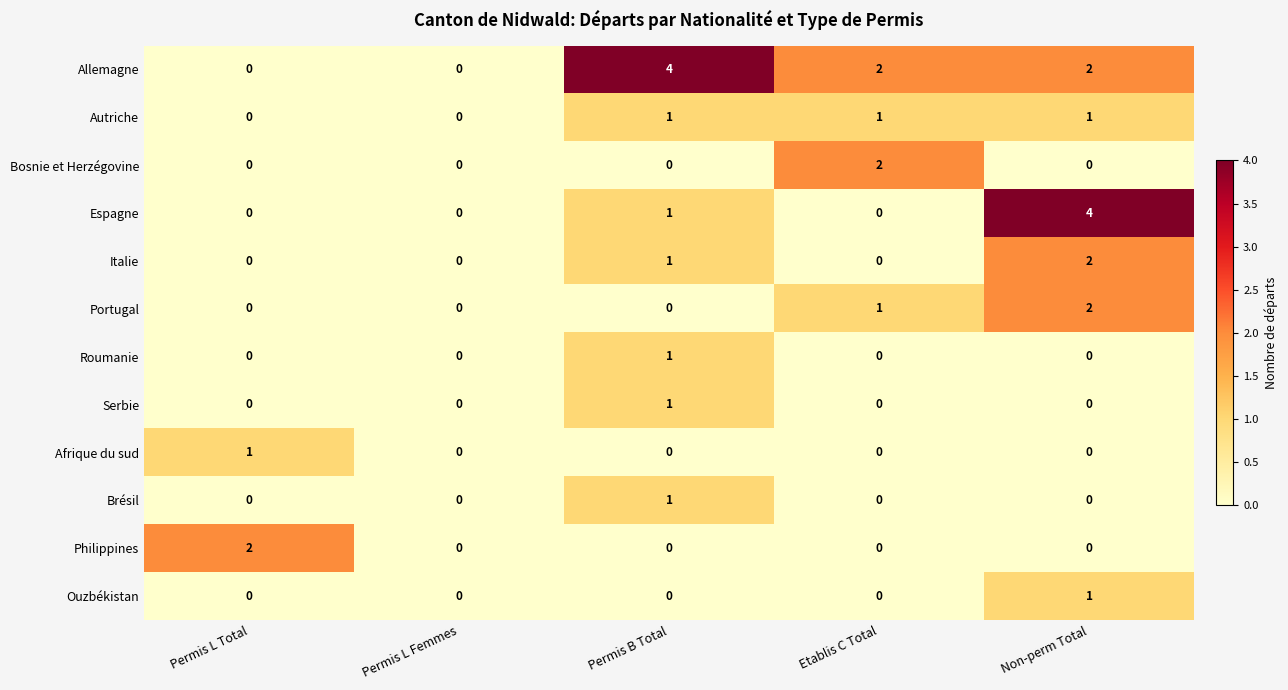

Which category has the highest value in the Afrique du sud series?

Permis L Total